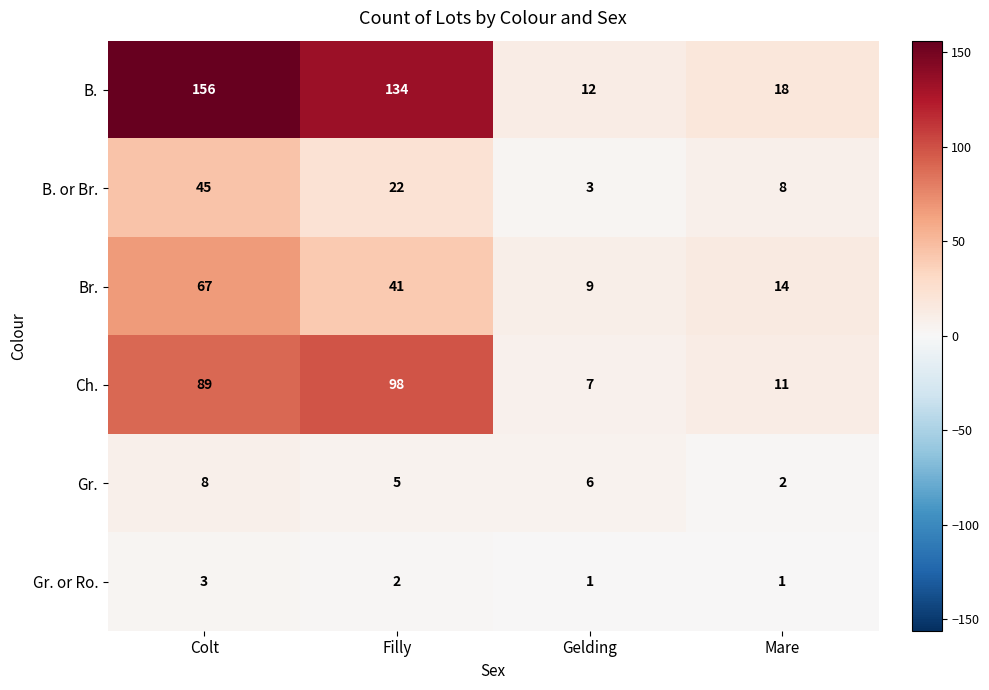

The value of Ch. at Colt is 29. True or false?

False